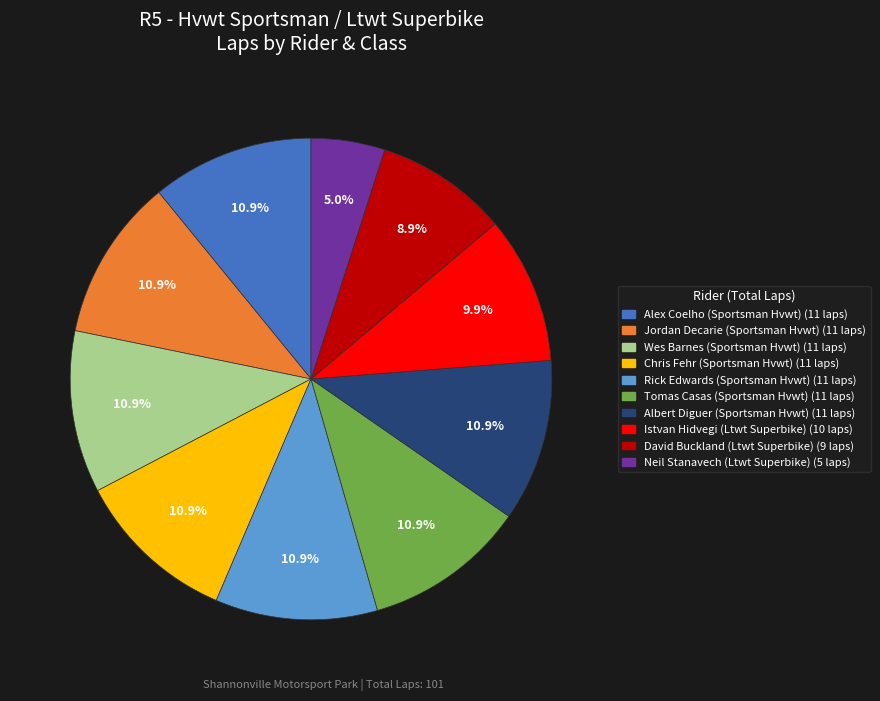

What is the ratio of the value at Rick Edwards (Sportsman Hvwt) to the value at Albert Diguer (Sportsman Hvwt)?

1.0